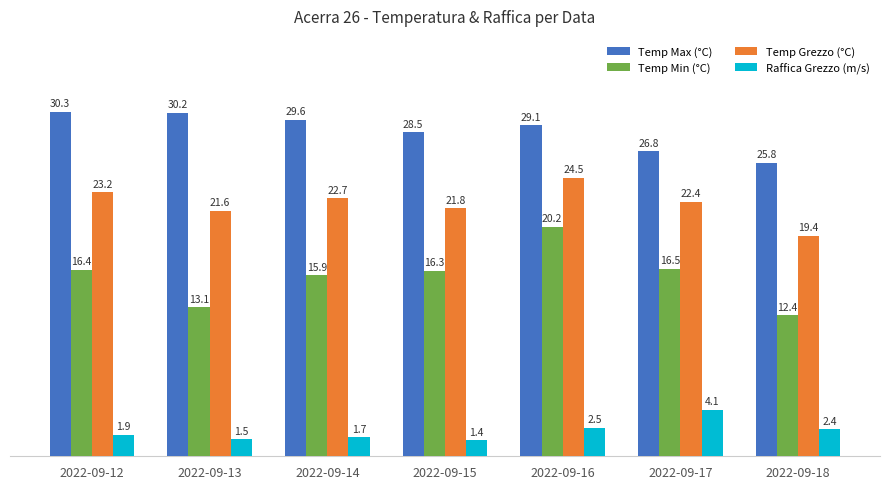

At which label does Temp Min (°C) first exceed 16?

2022-09-12